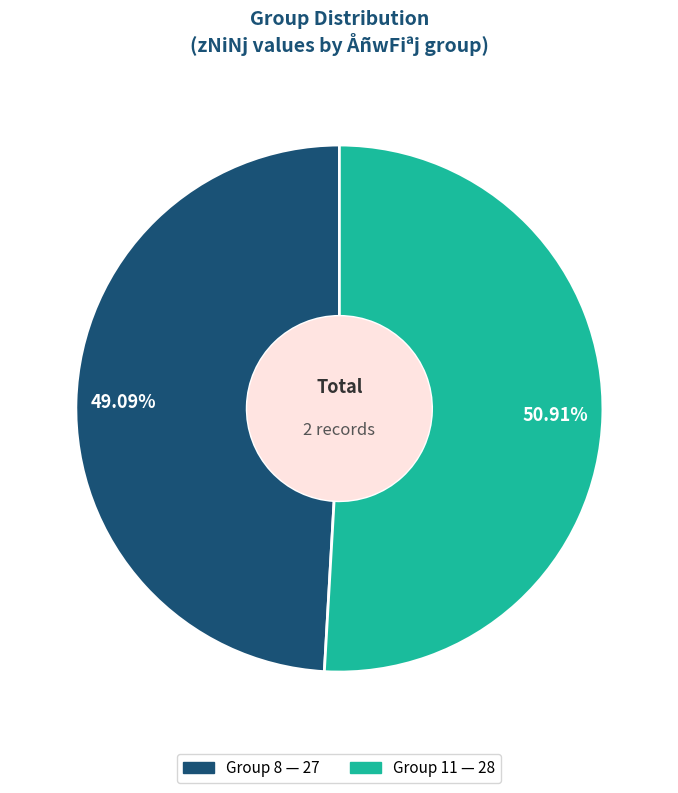

Is there any slice that represents more than half of the pie?

Yes